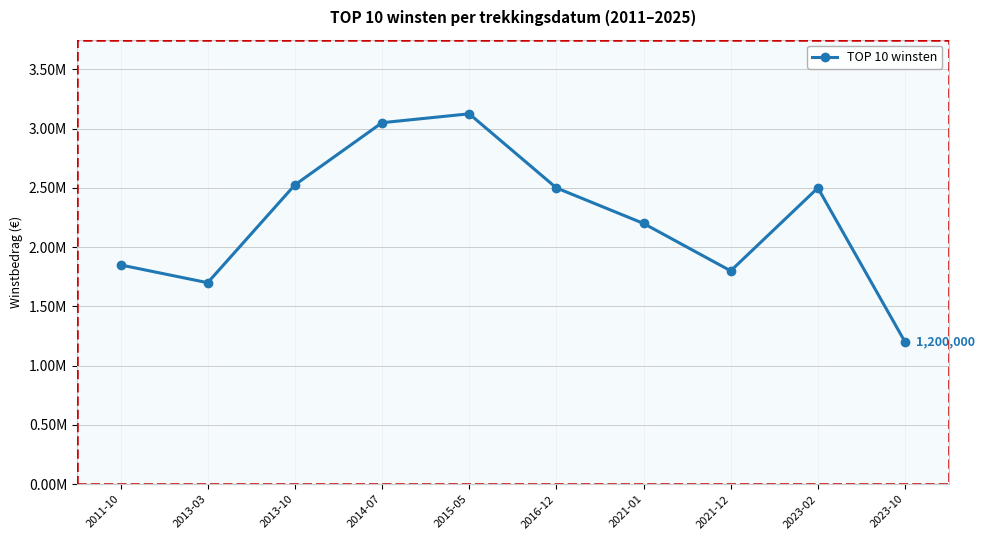

Which category has the lowest value across all series?

2023-10